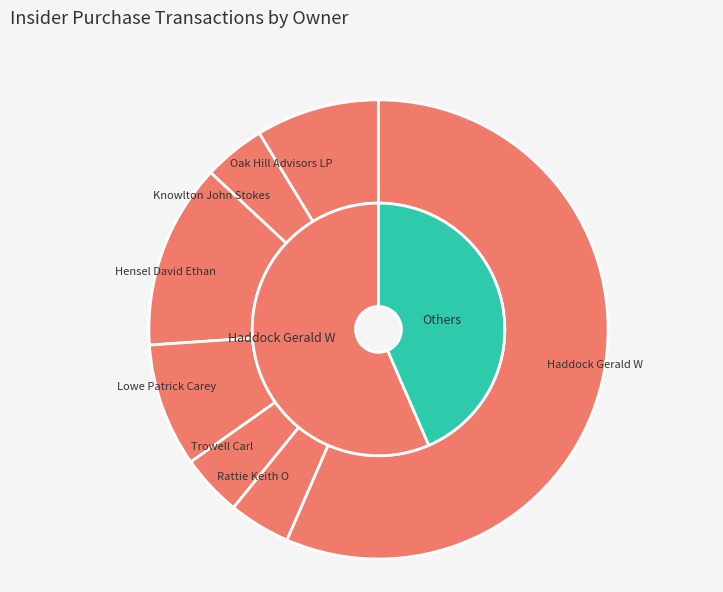

Is it true that Haddock Gerald W is 66% of the pie?

False